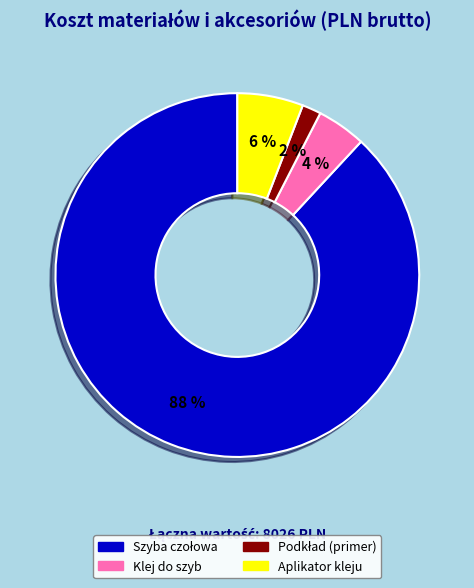

Is it true that Klej do szyb is 4% of the pie?

True